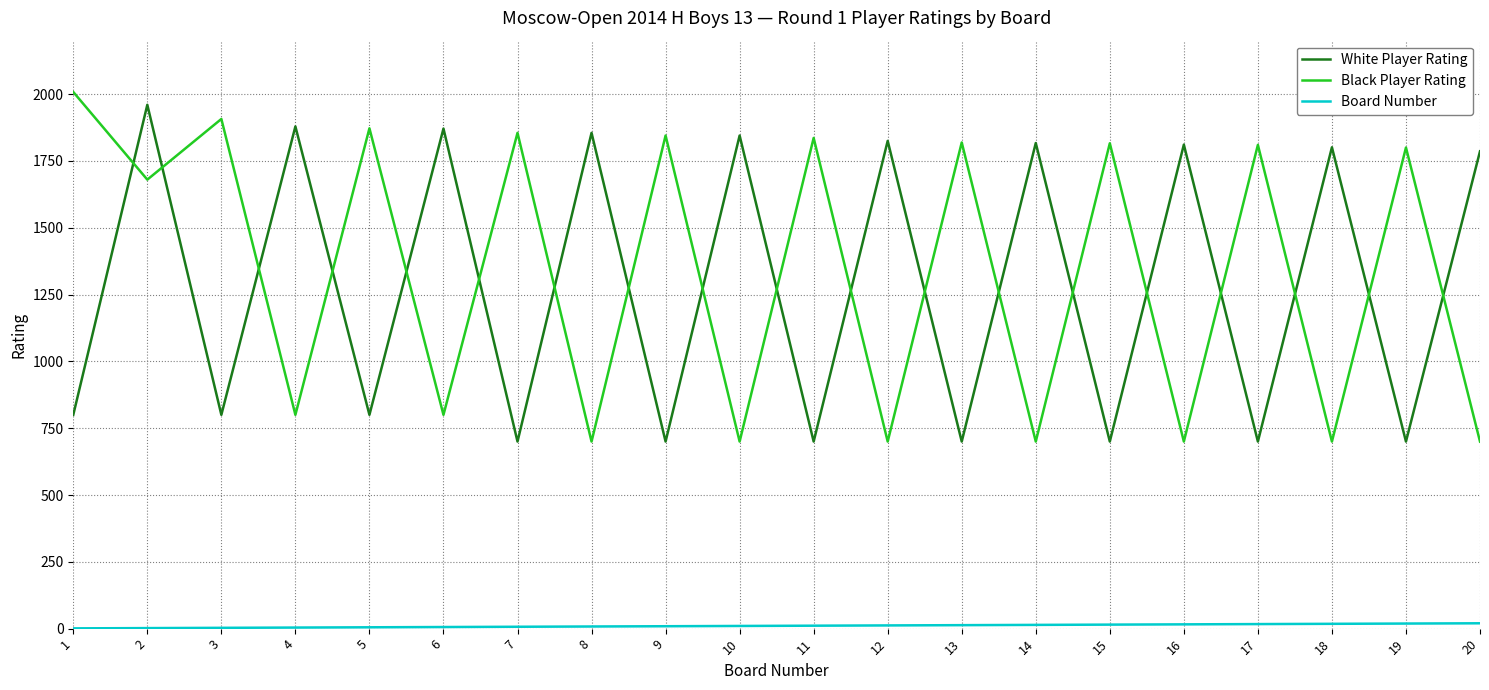

What is the total value across all series at 2?

3642